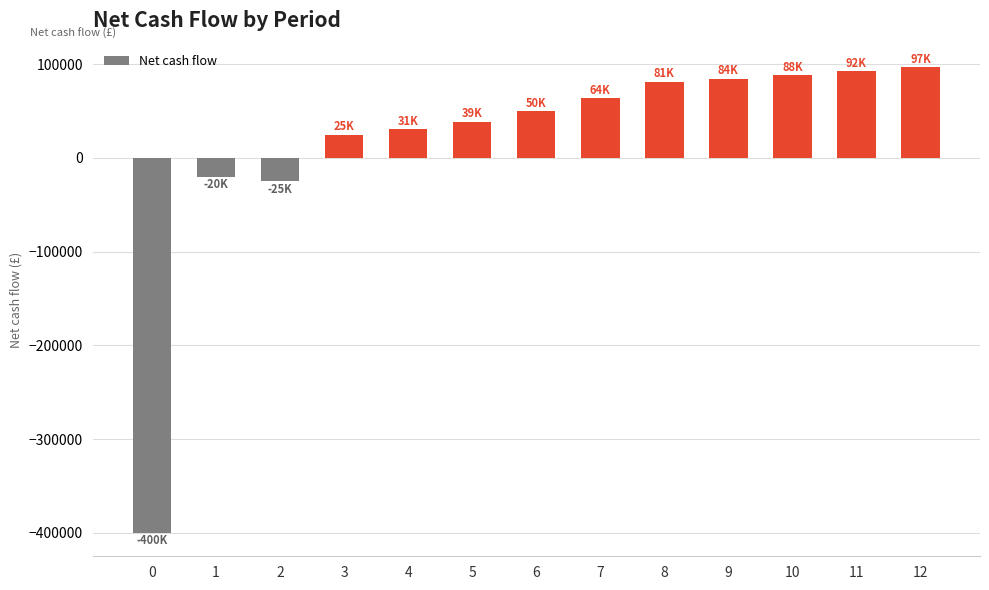

Where is the data nearest to the value -151467?

2